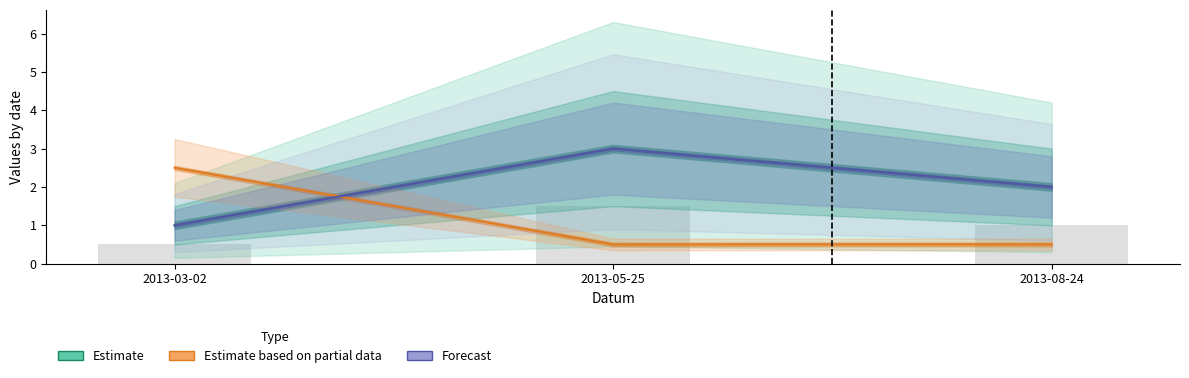

At which label does Estimate first exceed 2?

2013-05-25